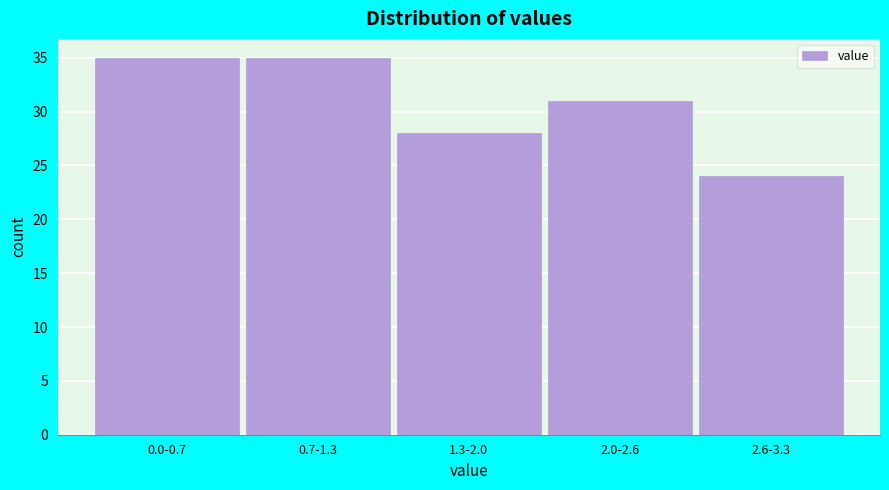

Reading left to right, list all the values displayed in this chart.

35	35	28	31	24